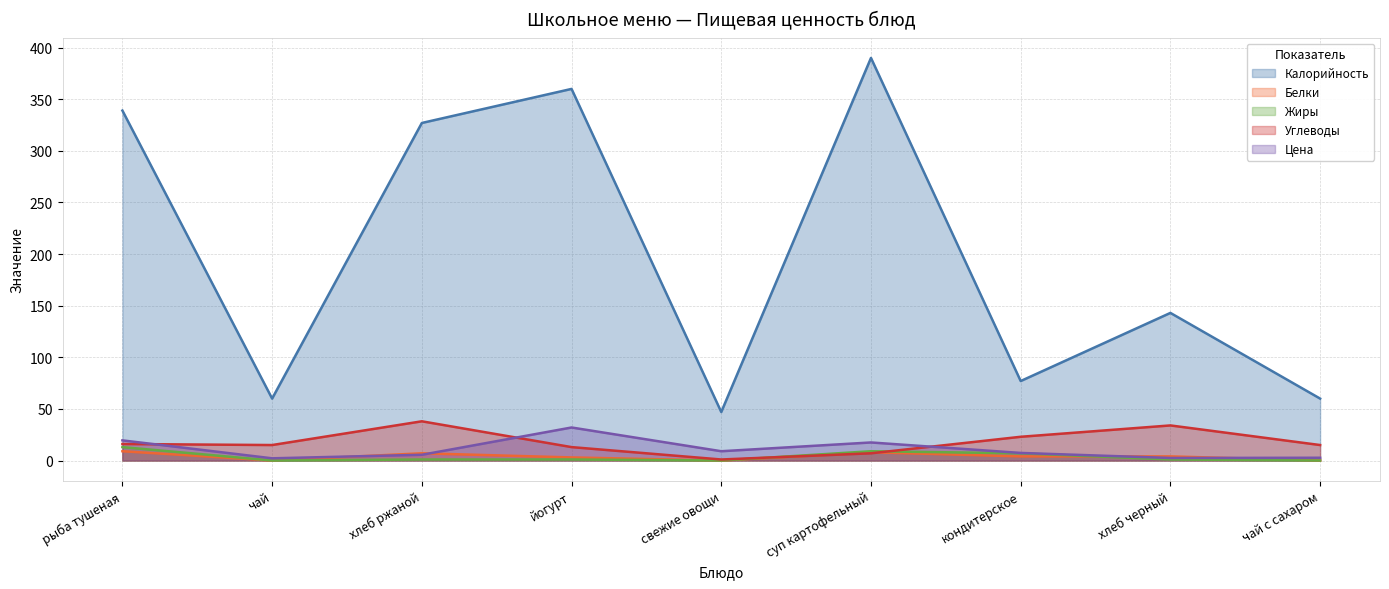

The Углеводы series shows 15.0 at чай. True or false?

True